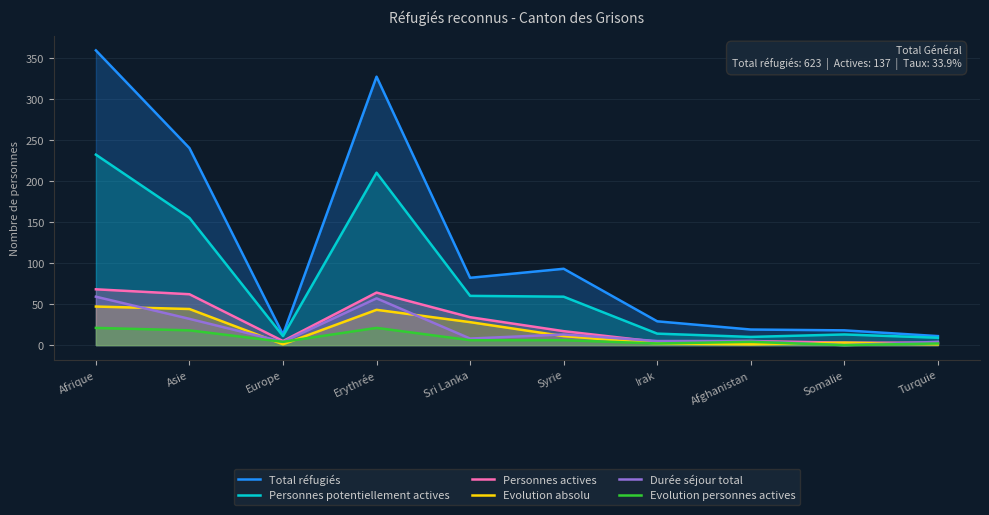

Rank the series by their maximum value, from lowest to highest.

Evolution personnes actives, Evolution absolu, Durée séjour total, Personnes actives, Personnes potentiellement actives, Total réfugiés